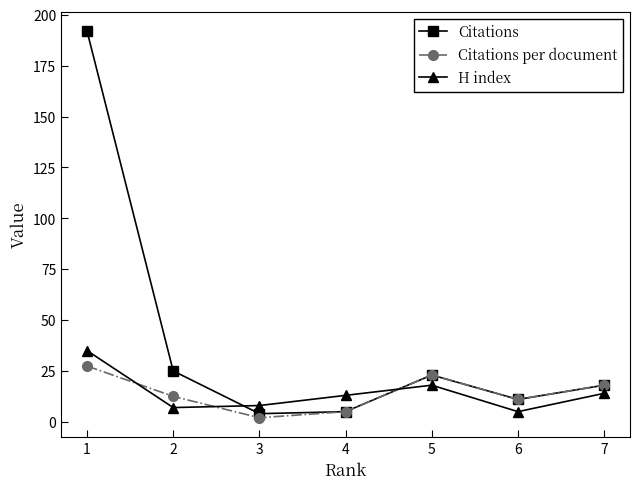

At which label does H index reach its minimum?

6